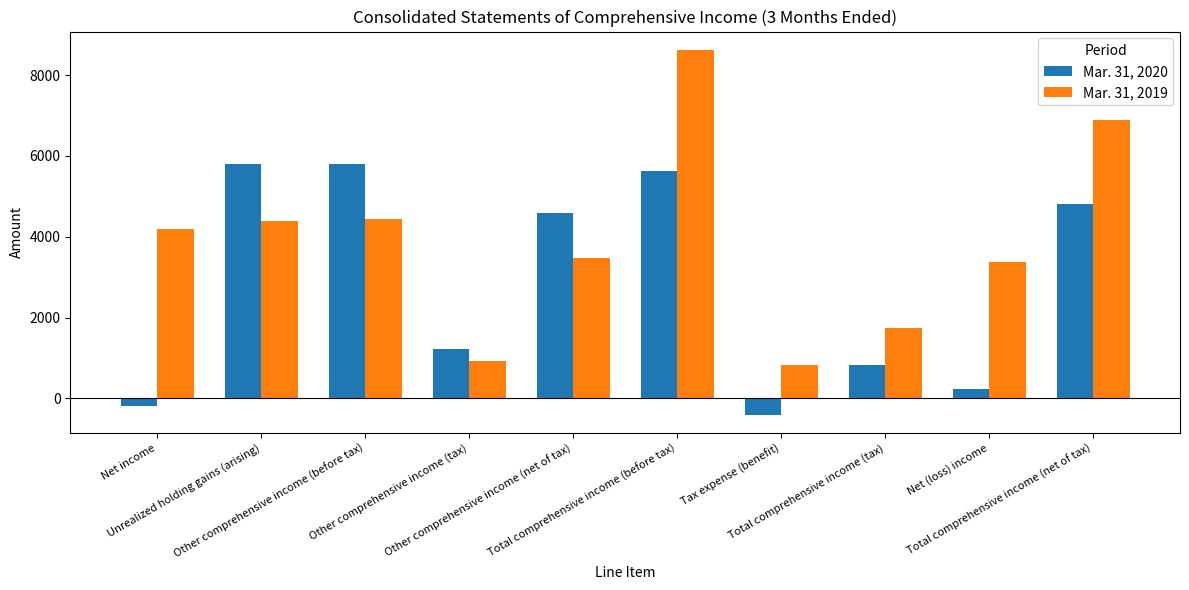

What are all the series names shown in the legend?

Mar. 31, 2020, Mar. 31, 2019